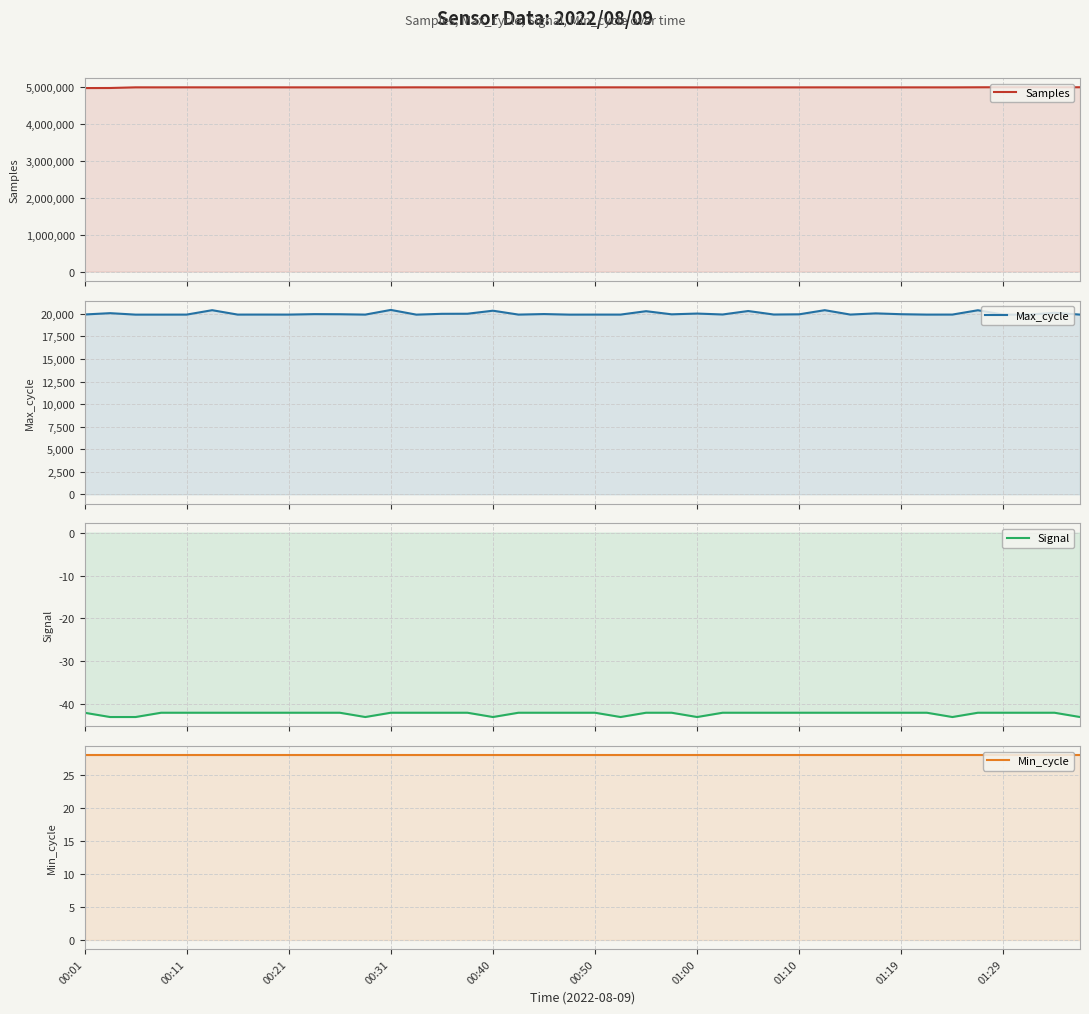

Reading right to left, transcribe all the data shown in this chart.

Samples: 4988792	4988614	4988927	4989375	4987772	4985333	4985535	4985600	4985246	4985310	4985902	4985498	4985463	4985073	4985692	4985583	4986060	4985558	4986324	4986129	4985498	4985602	4985441	4986005	4985614	4985637	4986646	4985316	4985984	4985752	4985765	4985809	4986482	4985604	4985909	4986420	4985885	4986220	4968564	4966635
Max_cycle: 19914	20116	19910	19910	20395	19916	19913	19956	20048	19917	20402	19945	19922	20310	19926	20028	19944	20291	19914	19914	19910	19973	19914	20345	20008	20000	19909	20431	19913	19953	19964	19914	19917	19914	20401	19913	19910	19910	20072	19925
Signal: -43	-42	-42	-42	-42	-43	-42	-42	-42	-42	-42	-42	-42	-42	-42	-43	-42	-42	-43	-42	-42	-42	-42	-43	-42	-42	-42	-42	-43	-42	-42	-42	-42	-42	-42	-42	-42	-43	-43	-42
Min_cycle: 28	28	28	28	28	28	28	28	28	28	28	28	28	28	28	28	28	28	28	28	28	28	28	28	28	28	28	28	28	28	28	28	28	28	28	28	28	28	28	28